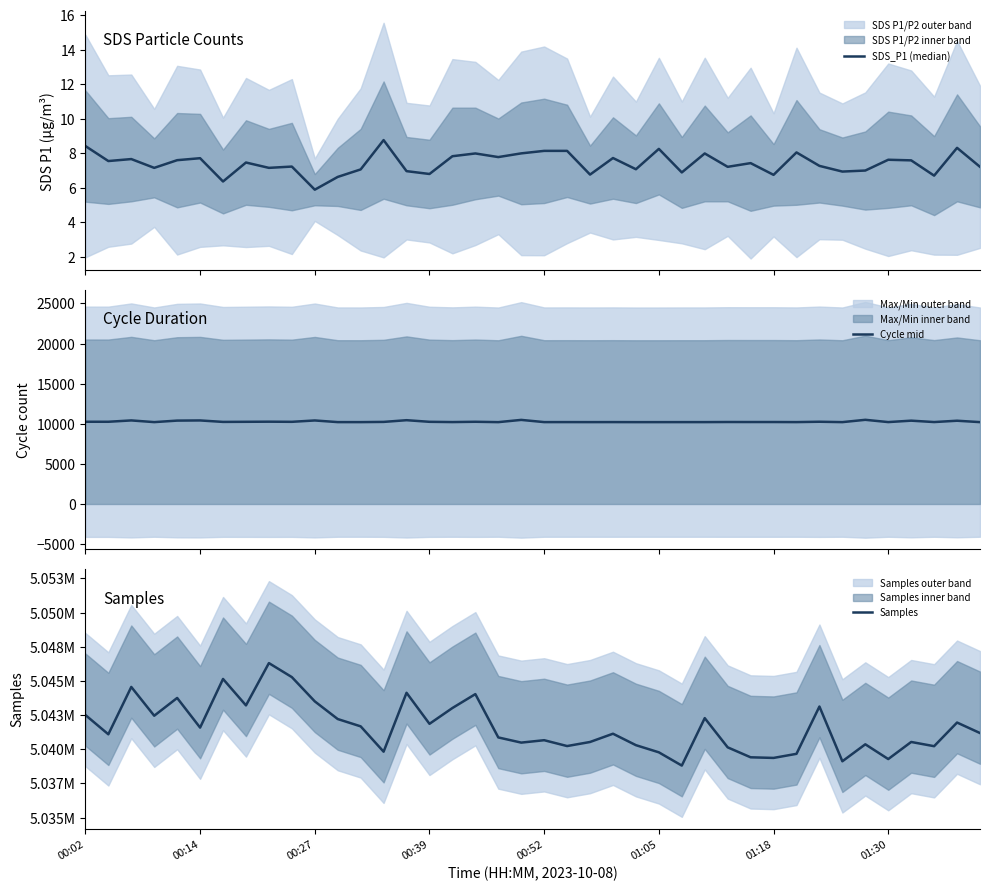

What is the highest value of the SDS_P1 (median) series?

8.8